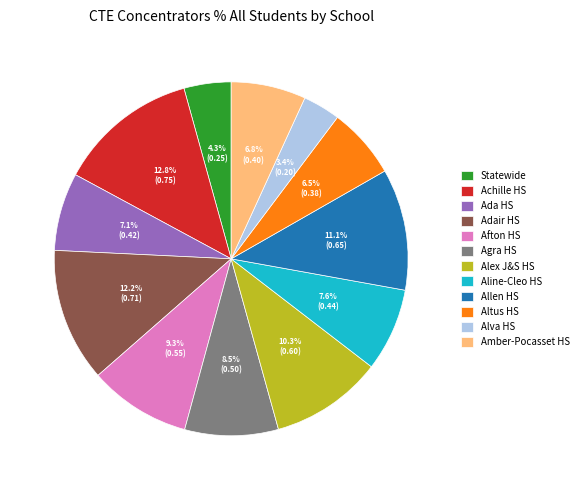

How many segments does this pie chart have?

12